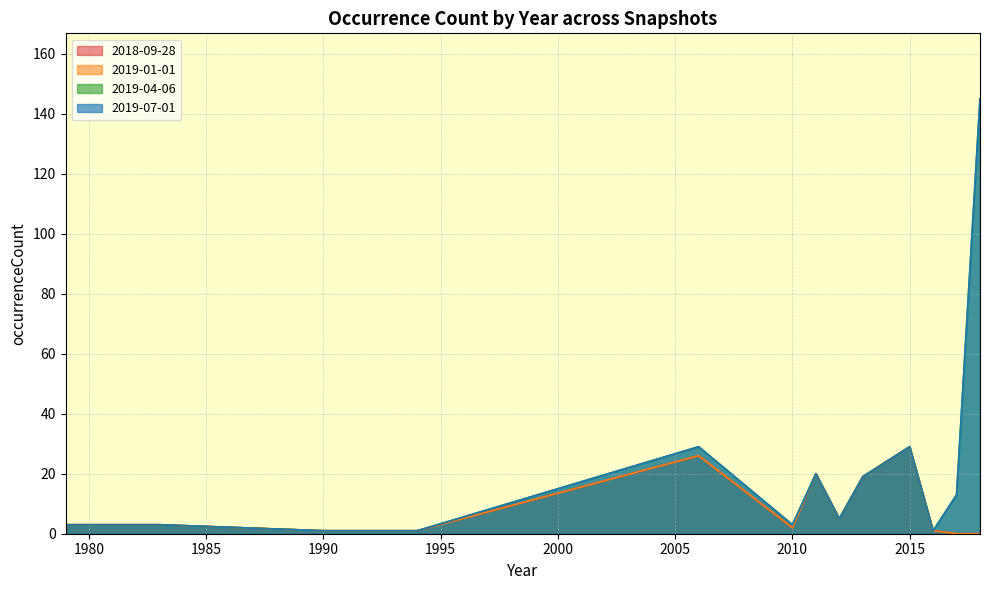

Reading left to right, extract all data points from this chart.

2018-09-28: 3	3	1	1	26	2	20	5	19	29	1	0	0
2019-01-01: 3	3	1	1	26	2	20	5	19	29	1	0	0
2019-04-06: 3	3	1	1	29	3	20	5	19	29	1	13	145
2019-07-01: 3	3	1	1	29	3	20	5	19	29	1	13	145